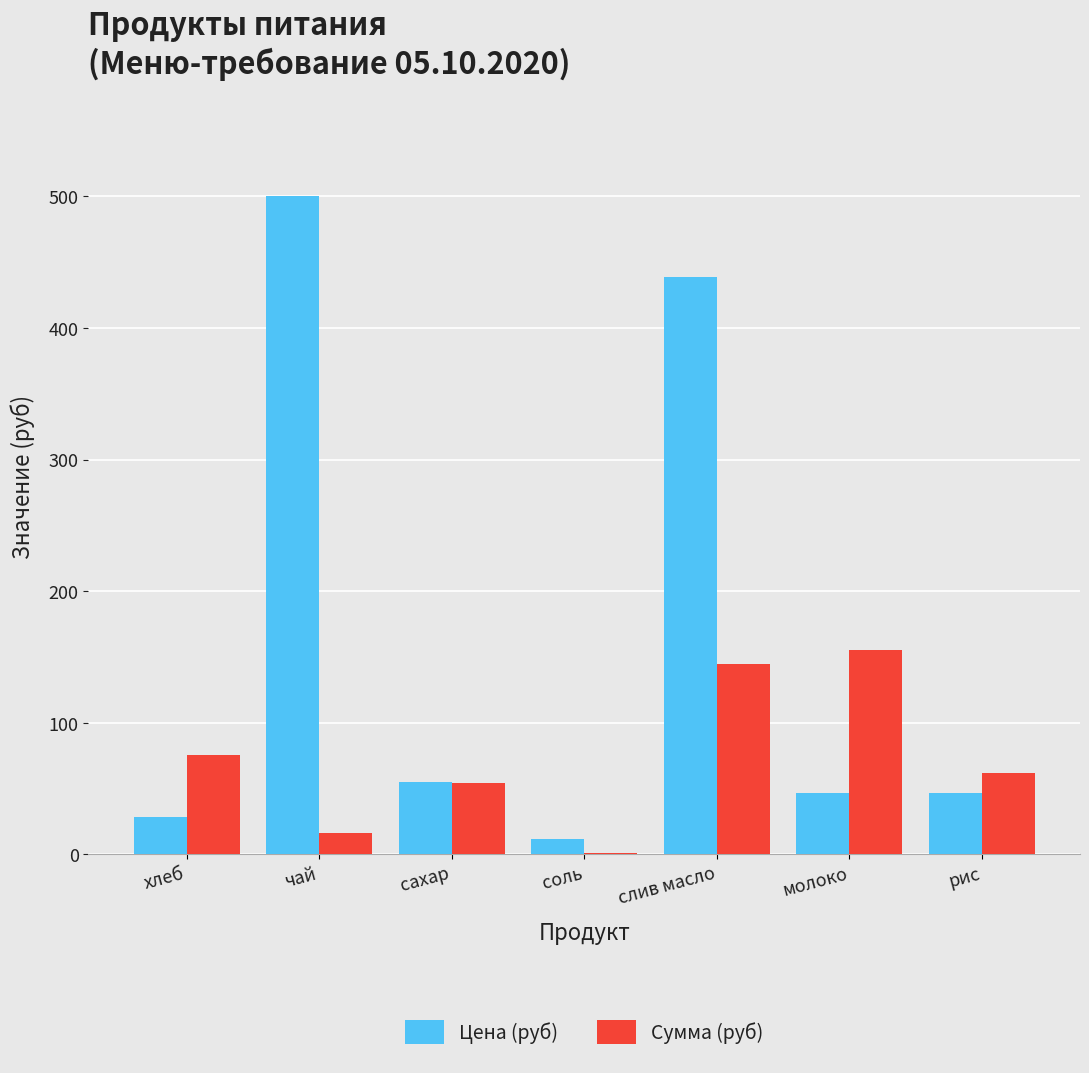

Reading left to right, transcribe all the data shown in this chart.

Цена (руб): 28.6	500.0	55.0	12.0	438.9	47.0	47.0
Сумма (руб): 75.4	16.5	54.5	0.8	144.8	155.1	62.0